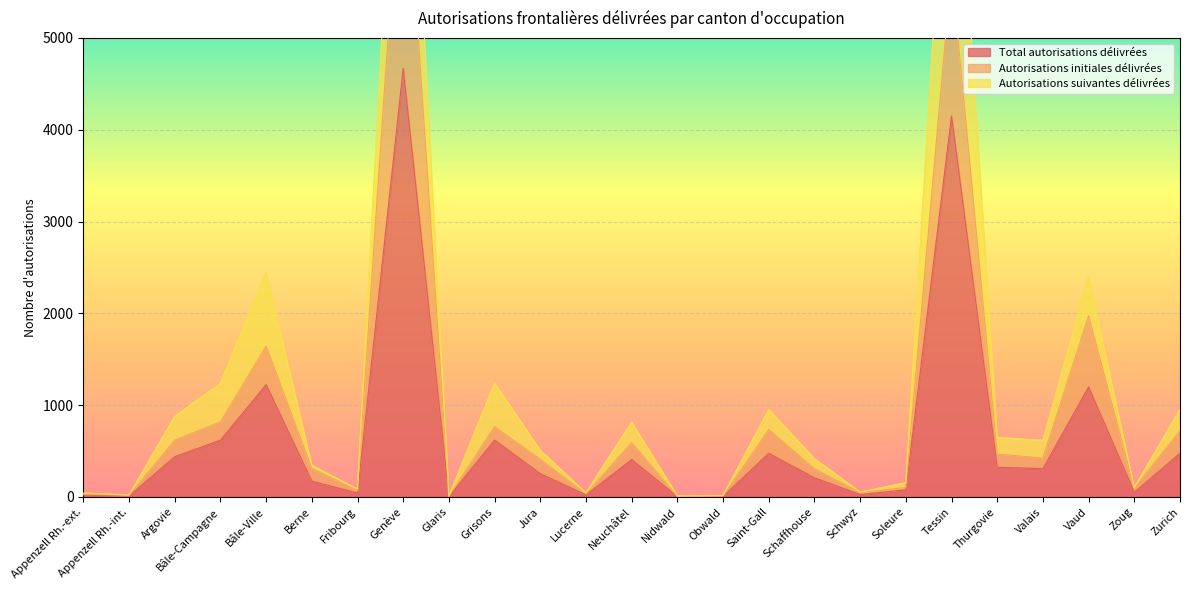

What position from the right is Neuchâtel?

13